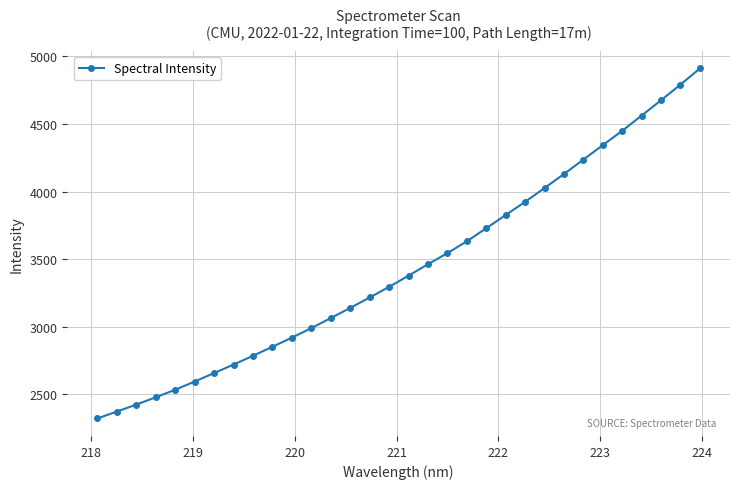

How many data points does each series have?

32